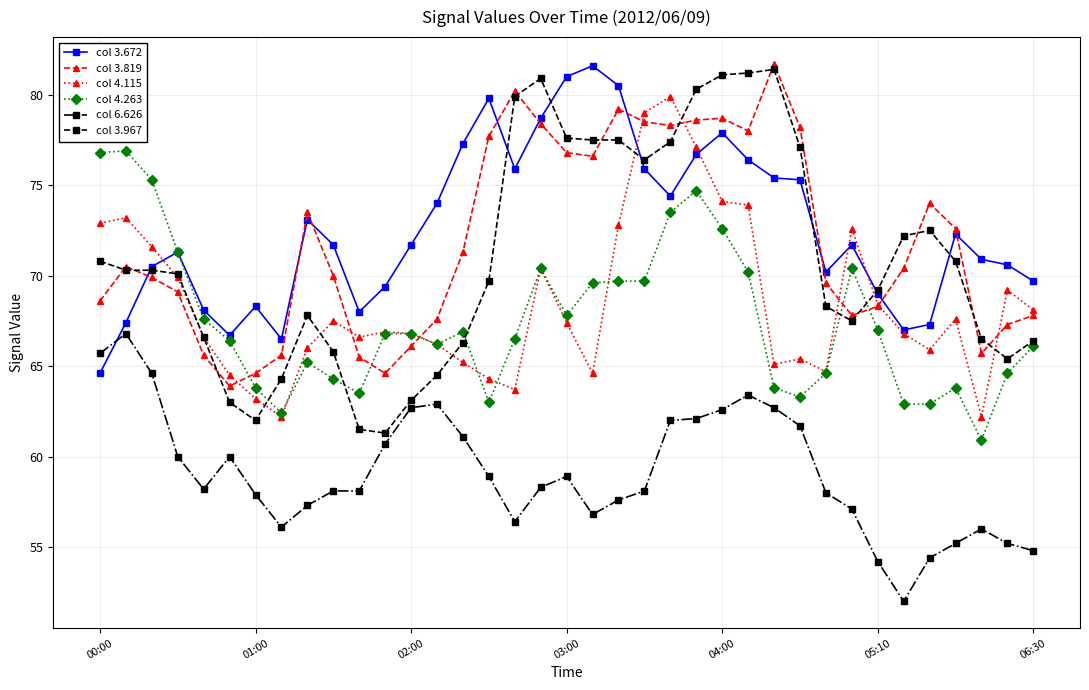

True or false: col 3.819 has more than 0 interior local peaks.

True